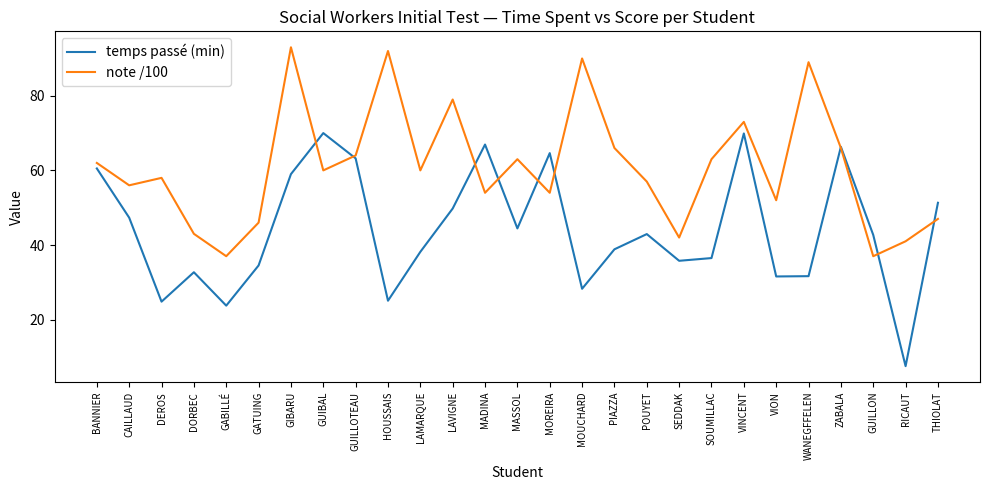

What is the difference between the note /100 values at DORBEC and GUILLON?

6.0